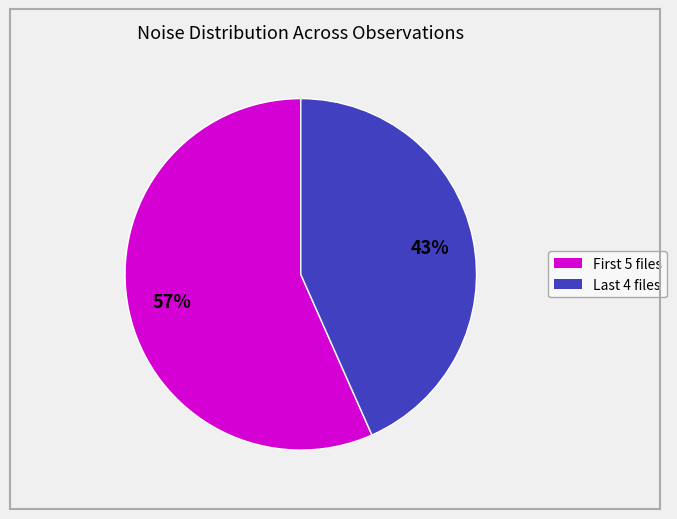

Is there any slice that represents more than half of the pie?

Yes